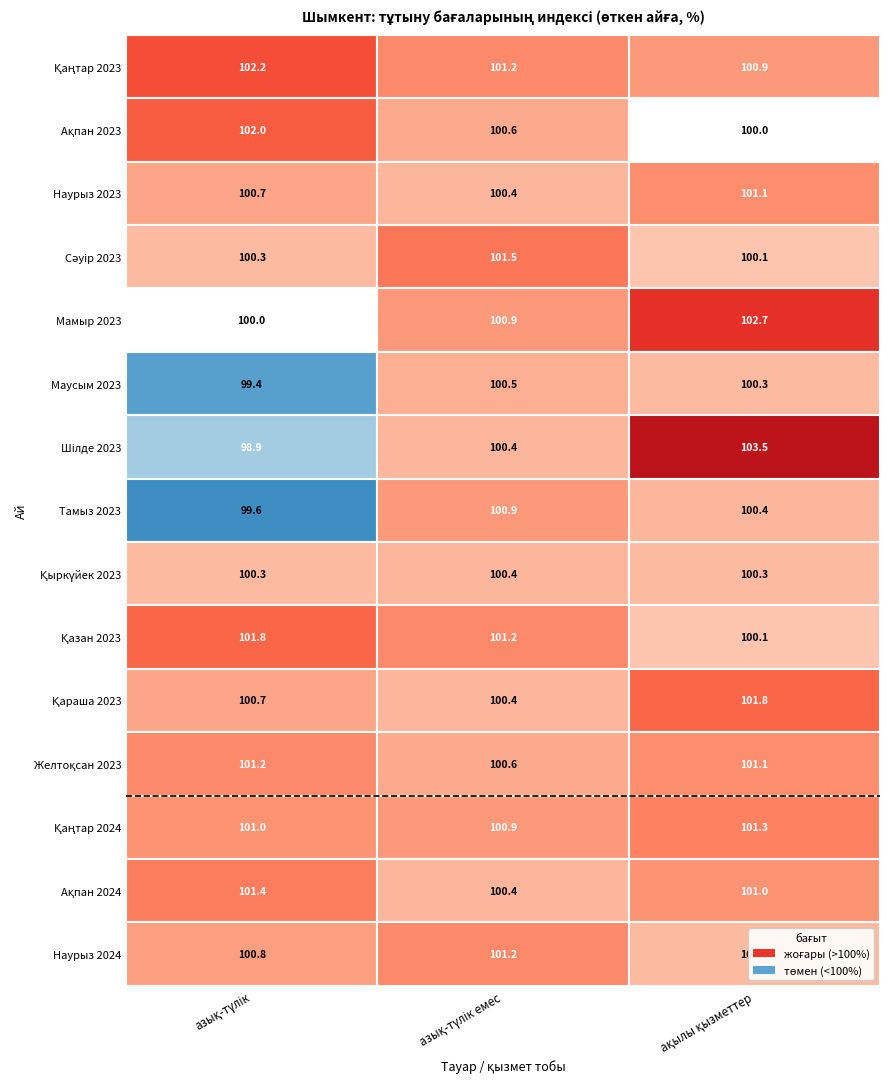

The value of Ақпан 2024 at 2 is 101.0. True or false?

True